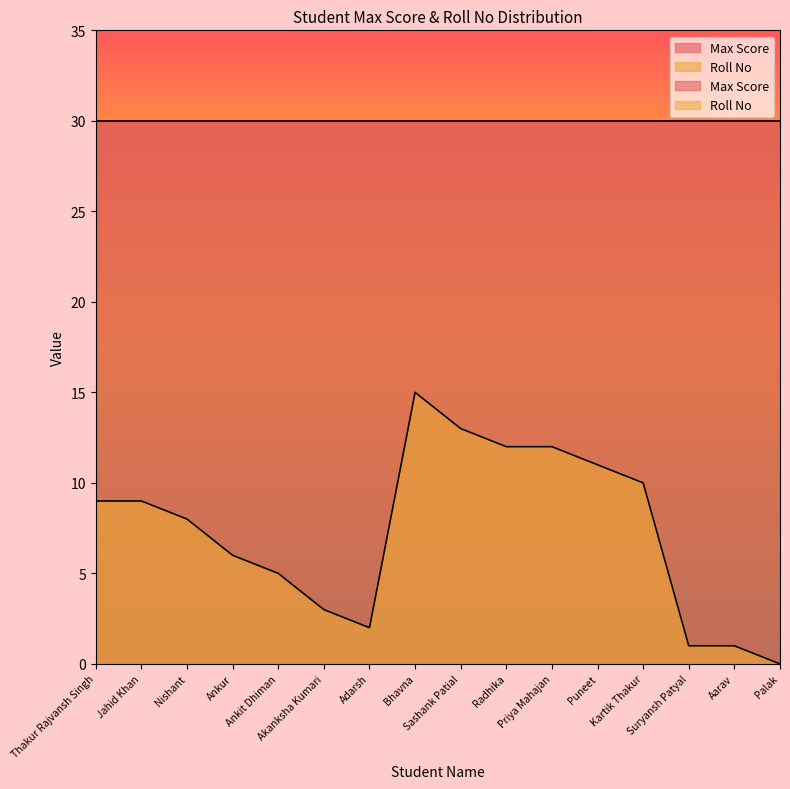

Reading left to right, list all the values displayed in this chart.

Thakur Rajvansh Singh=9	Jahid Khan=9	Nishant=8	Ankur=6	Ankit Dhiman=5	Akanksha Kumari=3	Adarsh=2	Bhavna=15	Sashank Patial=13	Radhika=12	Priya Mahajan=12	Puneet=11	Kartik Thakur=10	Suryansh Patyal=1	Aarav=1	Palak=0